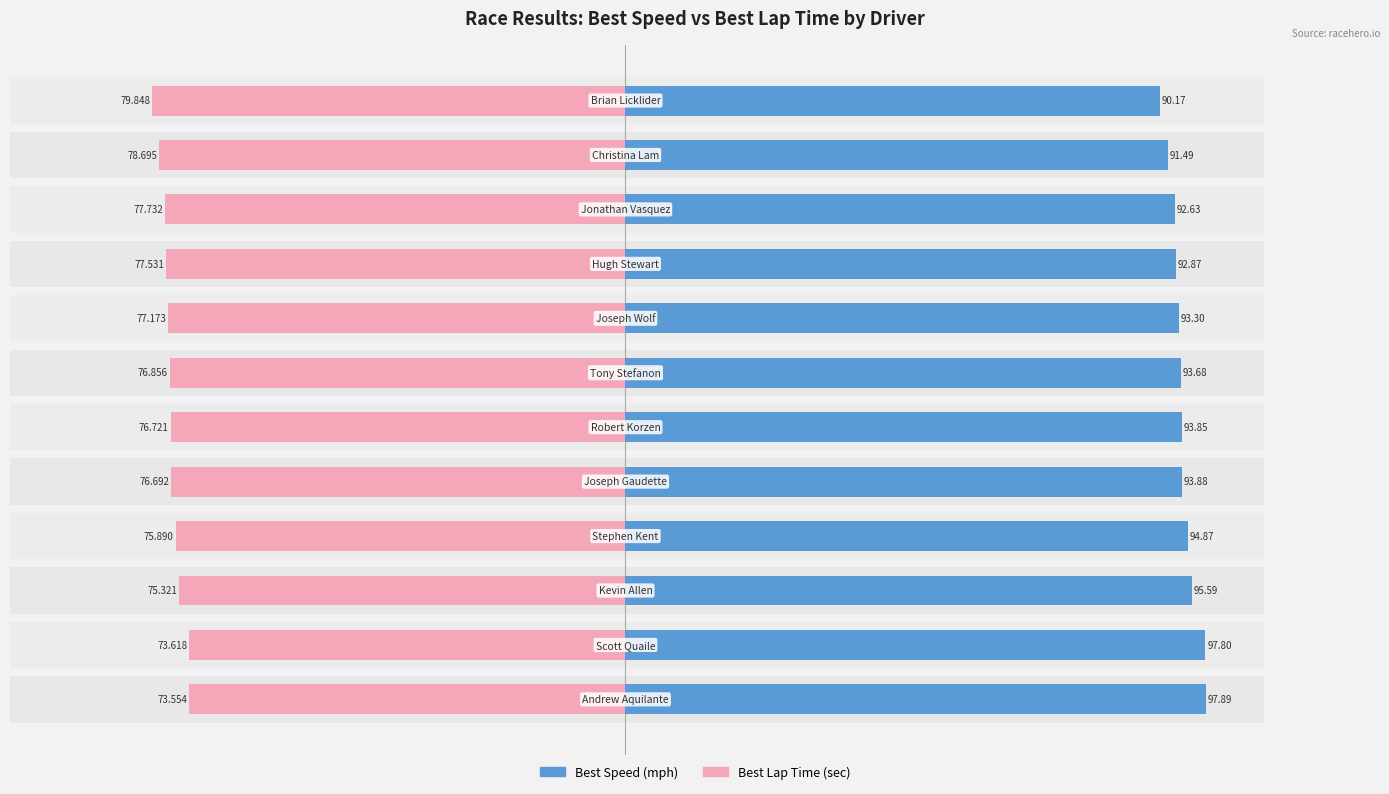

Reading left to right, extract all data points from this chart.

Best Speed (mph): 0=97.9	1=97.8	2=95.6	3=94.9	4=93.9	5=93.8	6=93.7	7=93.3	8=92.9	9=92.6	10=91.5	11=90.2
Best Lap Time (sec): 0=-73.6	1=-73.6	2=-75.3	3=-75.9	4=-76.7	5=-76.7	6=-76.9	7=-77.2	8=-77.5	9=-77.7	10=-78.7	11=-79.8